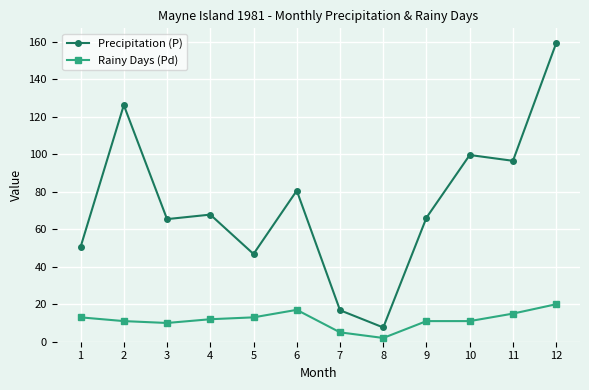

What is the sum of the Precipitation (P) values at 9 and 3?

131.6